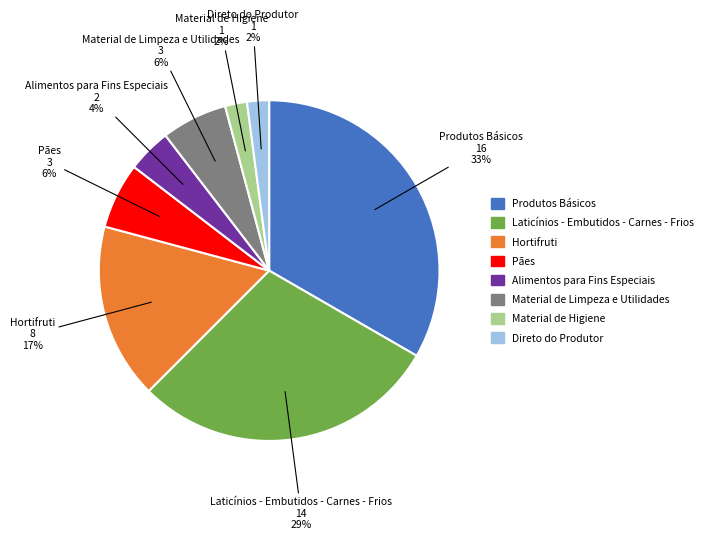

To the nearest percent, what is the difference between the Material de Higiene and Produtos Básicos slice percentages?

31%